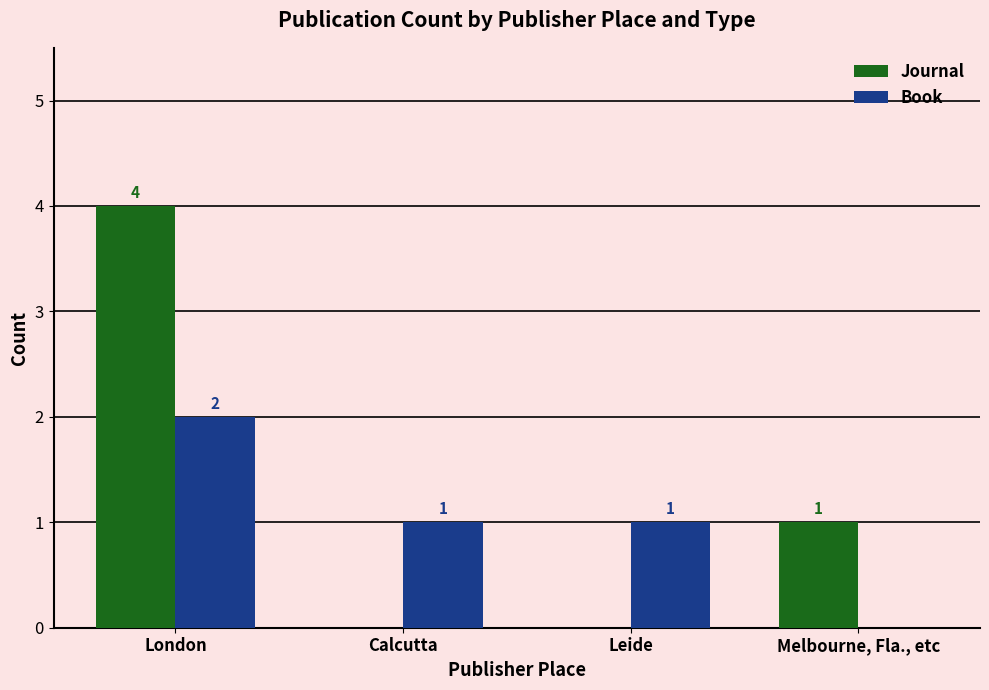

What is the sum of the Journal values at London and Leide?

4